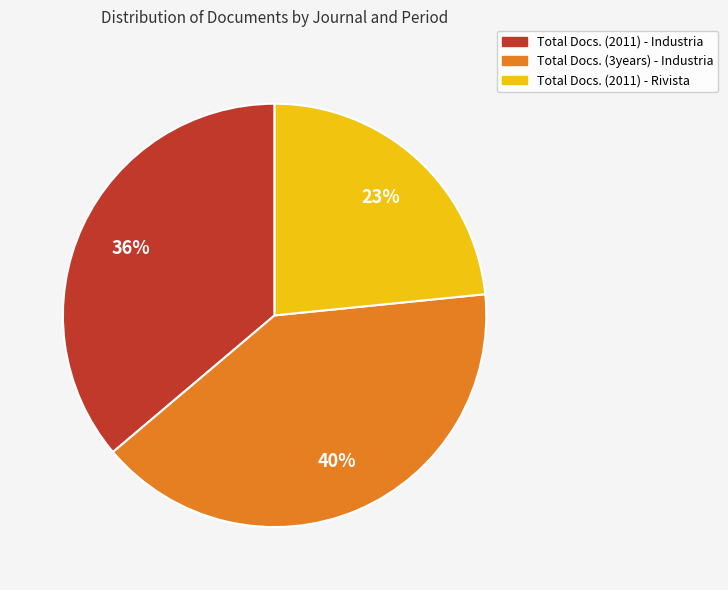

Does any single category account for the majority?

No